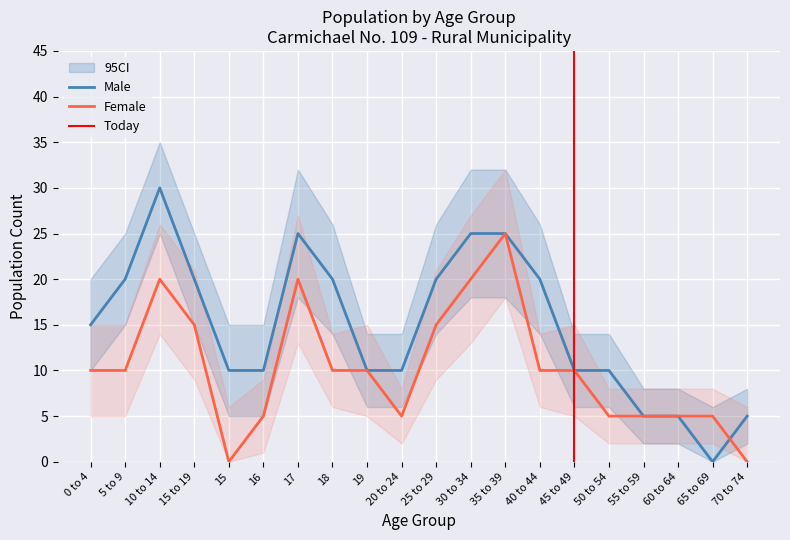

Between 19 and 30 to 34, which series saw the biggest shift?

Male